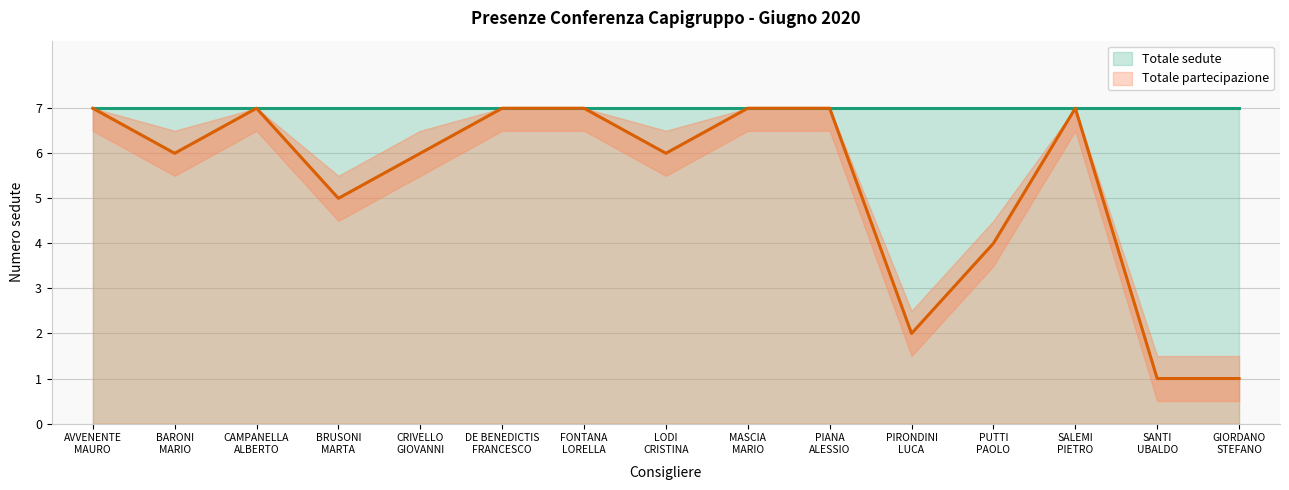

What is the difference between the maximum and minimum values in the Totale partecipazione series?

6